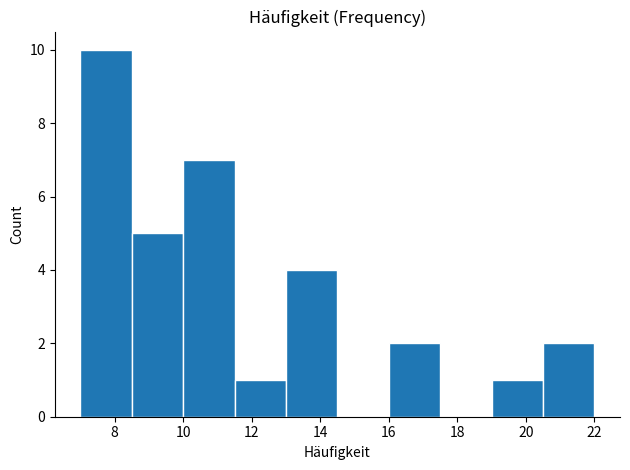

Reading left to right, transcribe this chart: for each bar, give the range it covers on the x-axis and its height. Neither the bar edges nor the heights are printed on the chart, so give them approximately, as read against the axes.

7.0 to 8.5: 10
8.5 to 10.0: 5
10.0 to 11.5: 7
11.5 to 13.0: 1
13.0 to 14.5: 4
14.5 to 16.0: 0
16.0 to 17.5: 2
17.5 to 19.0: 0
19.0 to 20.5: 1
20.5 to 22.0: 2